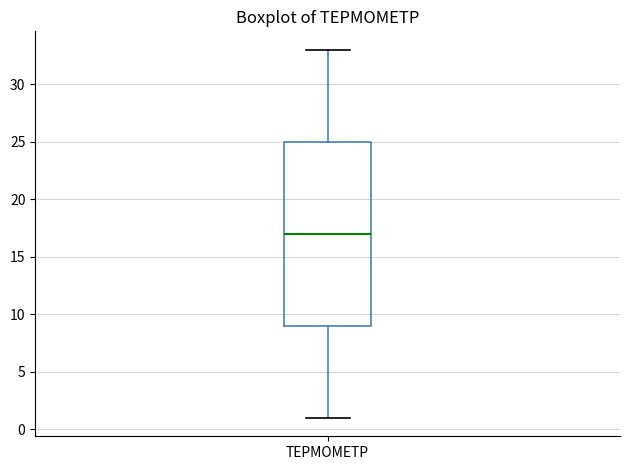

Where does the median line of the box for ТЕРМОМЕТР sit on the y-axis? The values are not printed on the chart, so give them approximately, as read against the axis.

17